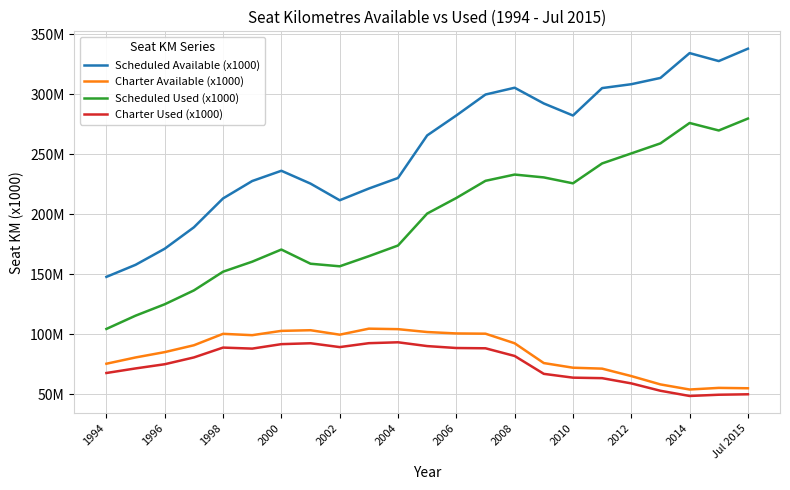

Is this an area chart (filled region under the line)?

No